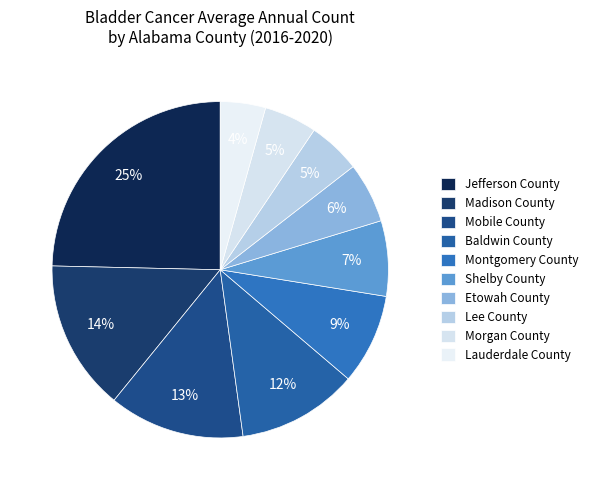

To the nearest percent, what percentage of the pie is Baldwin County?

12%